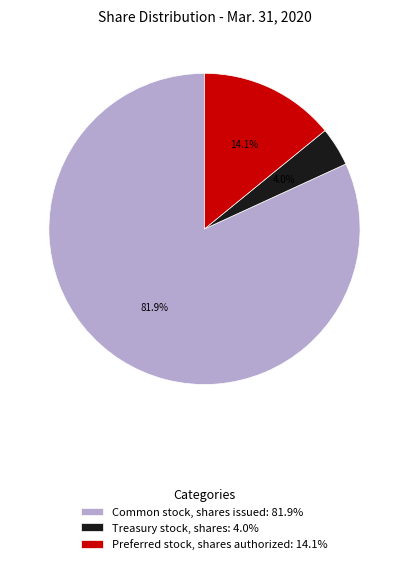

Rank the categories by value from lowest to highest.

Treasury stock, shares, Preferred stock, shares authorized, Common stock, shares issued